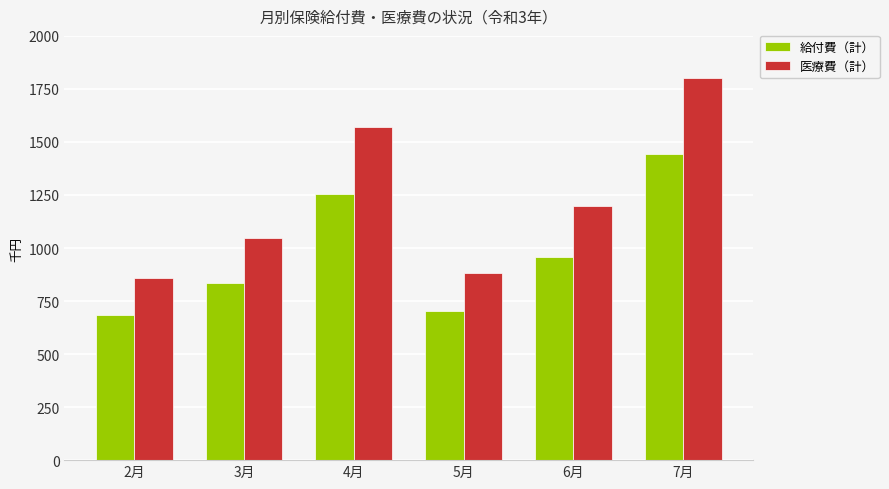

What is the approximate value of 医療費（計） at 7月?

1801.5